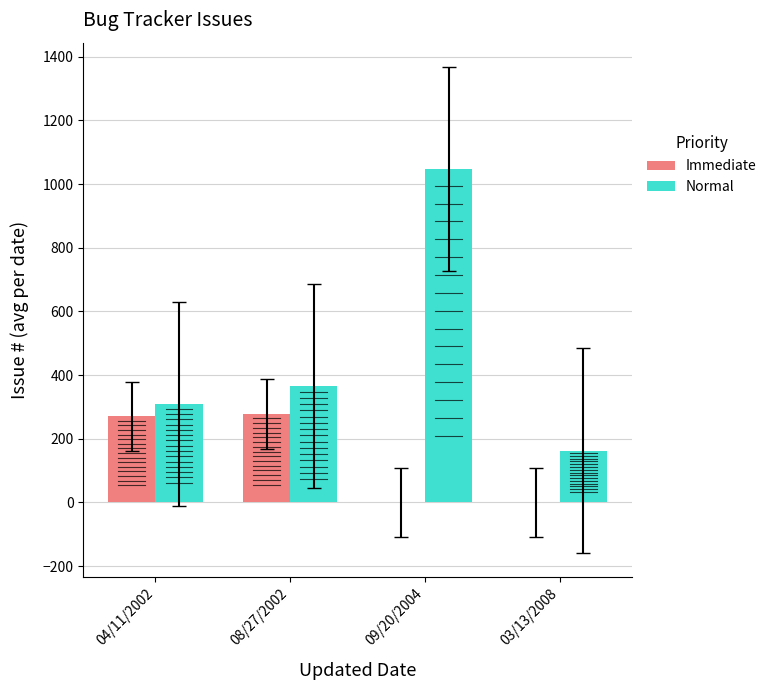

True or false: Immediate has a value of 278.0 at 08/27/2002.

True